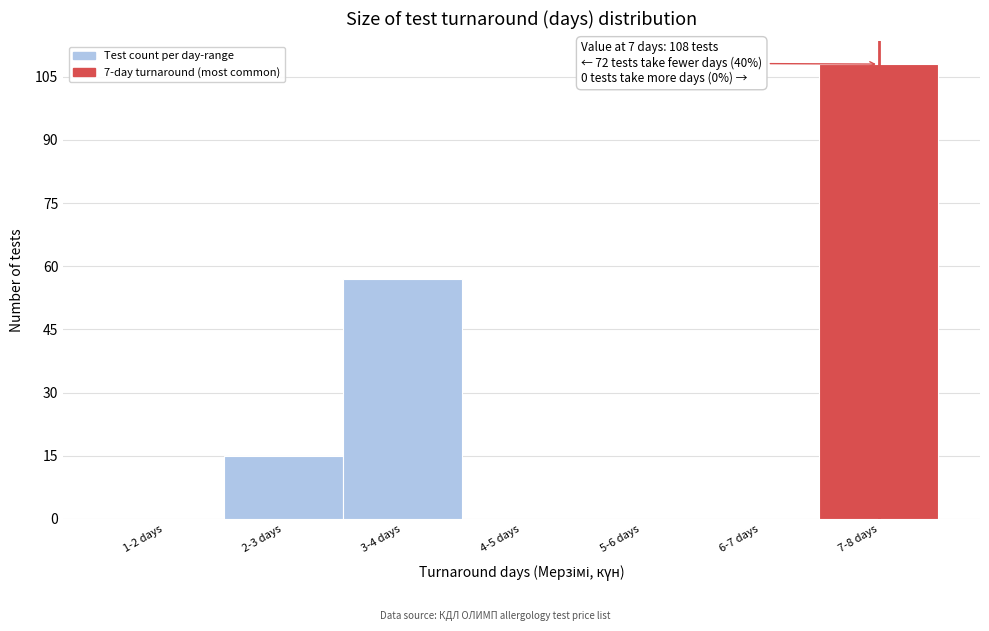

Reading left to right, list all the values displayed in this chart.

1-2 days=0	2-3 days=15	3-4 days=57	4-5 days=0	5-6 days=0	6-7 days=0	7-8 days=108